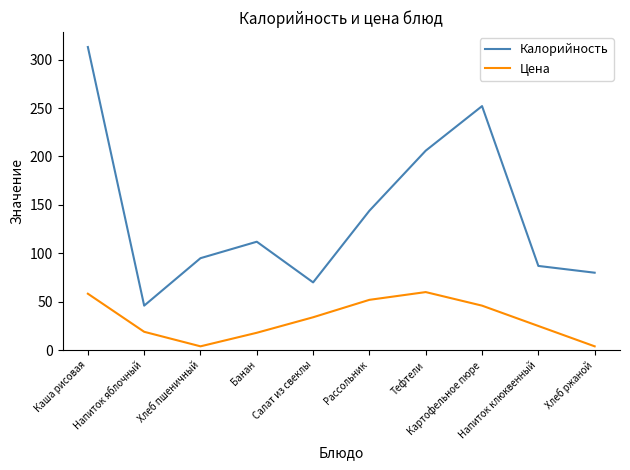

How many distinct data groups are displayed?

2